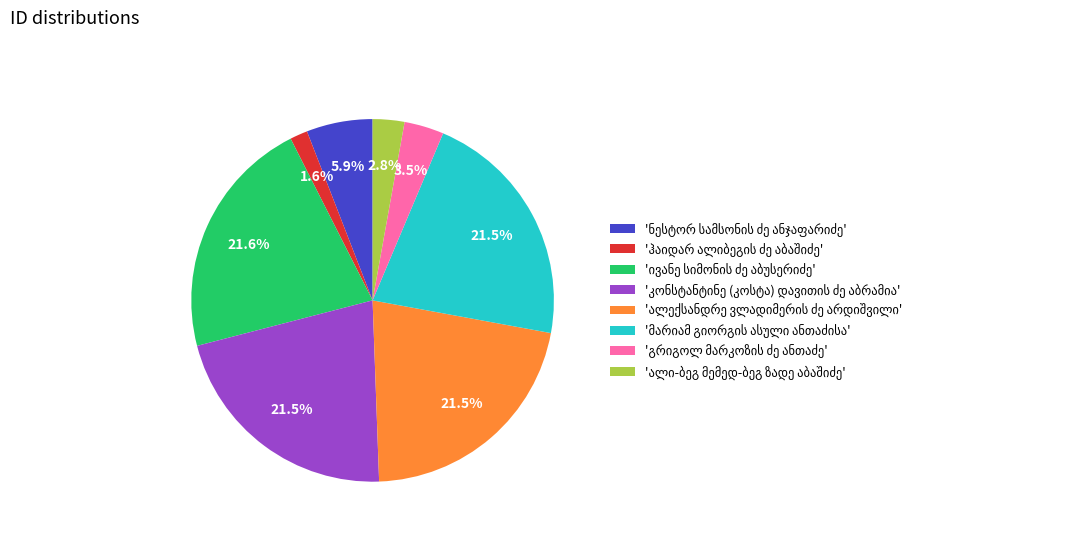

Is there any slice that represents more than half of the pie?

No